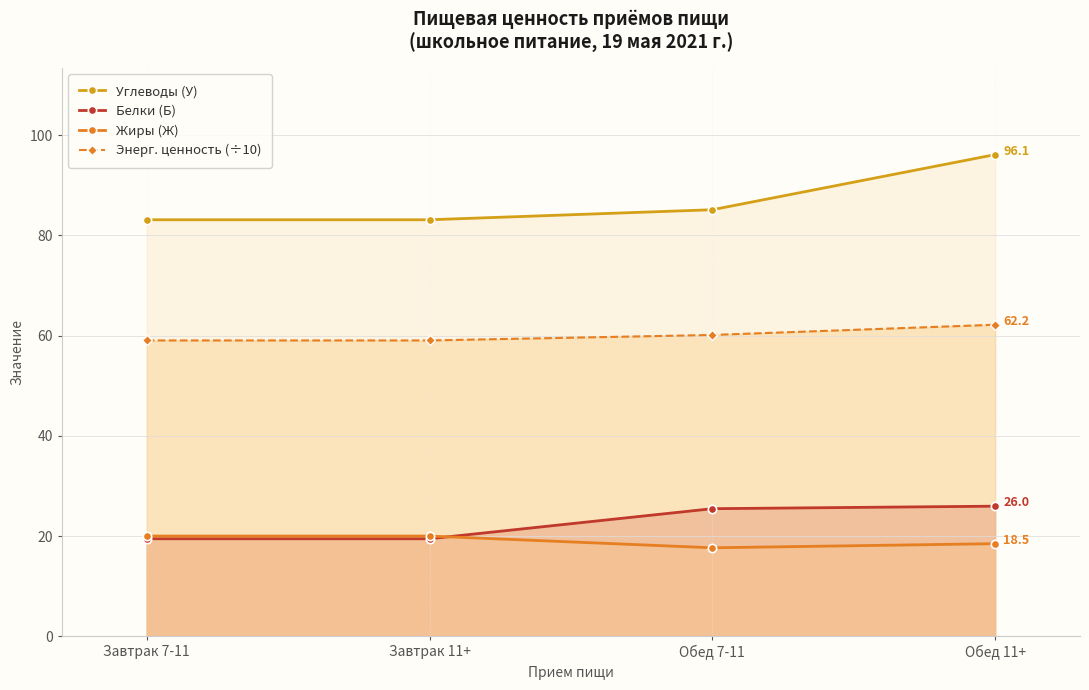

What is the value of the Энерг. ценность (÷10) point at the 3rd from the left?

60.1